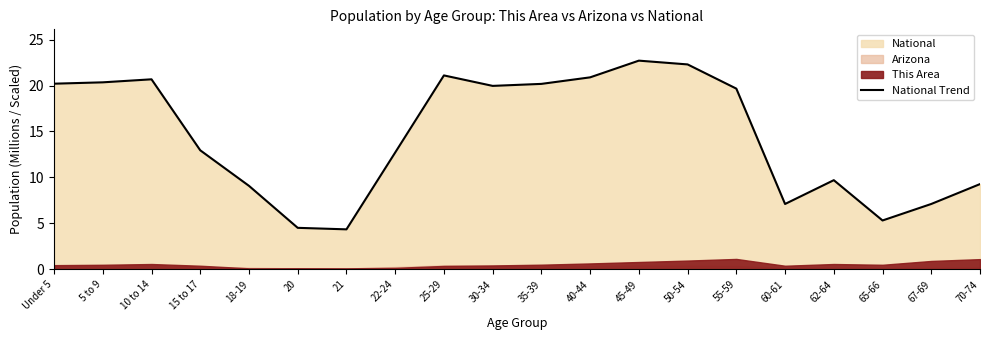

What is the average value?

14.5